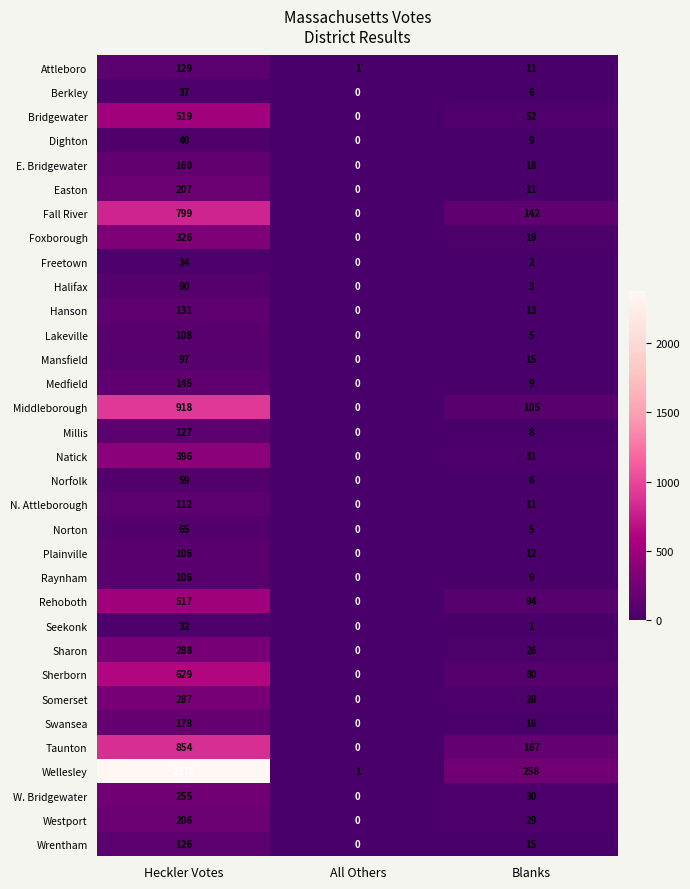

What is the difference between the maximum and minimum values in the Wrentham series?

126